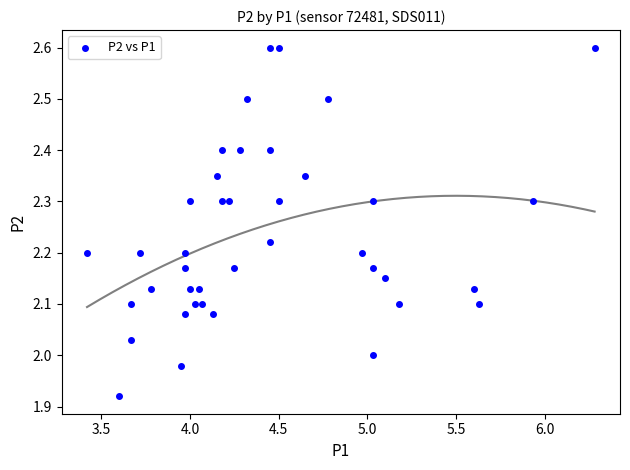

What is the range of X values (max minus min)?

2.9